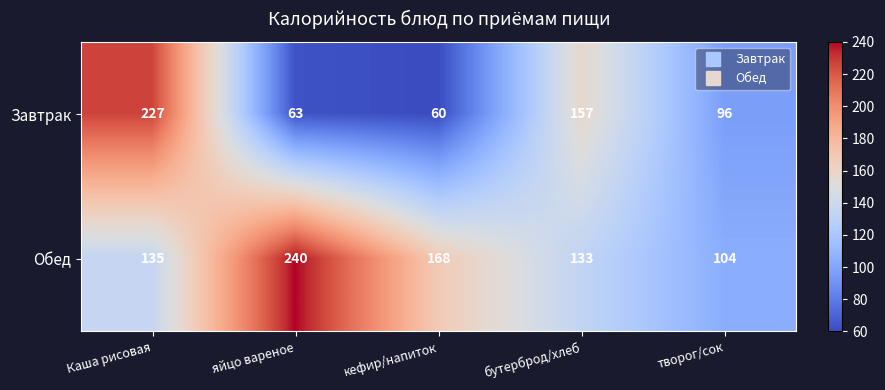

Reading left to right, extract all data points from this chart.

Завтрак: Каша рисовая=227	яйцо вареное=63	кефир/напиток=60	бутерброд/хлеб=157	творог/сок=96
Обед: Каша рисовая=135	яйцо вареное=240	кефир/напиток=168	бутерброд/хлеб=133	творог/сок=104